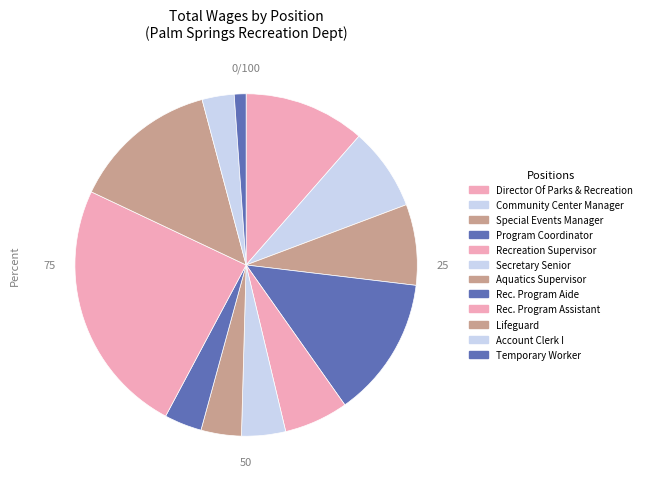

How many slices are in this pie chart?

12